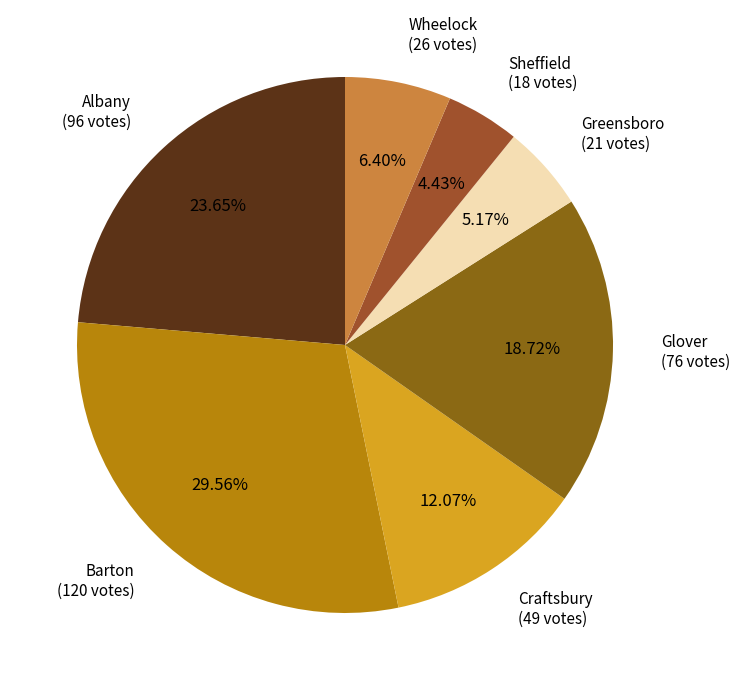

To the nearest percent, what percentage of the pie is Greensboro?

5%